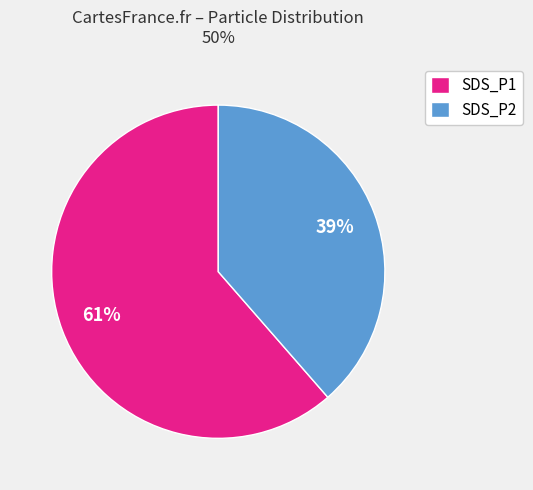

To the nearest percent, what is the combined percentage of SDS_P2 and SDS_P1?

100%